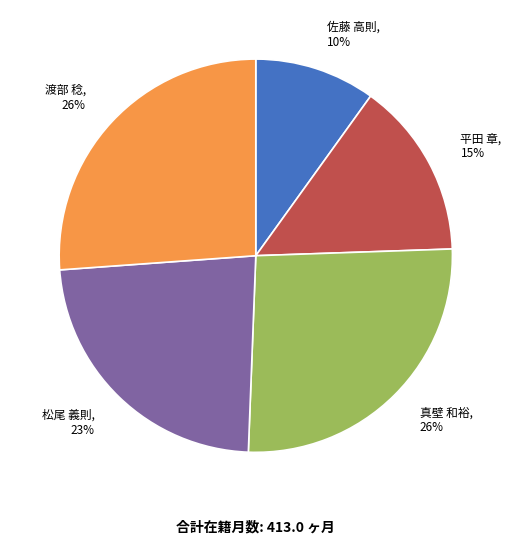

What percentage is the 松尾 義則 slice, to the nearest percent?

23%